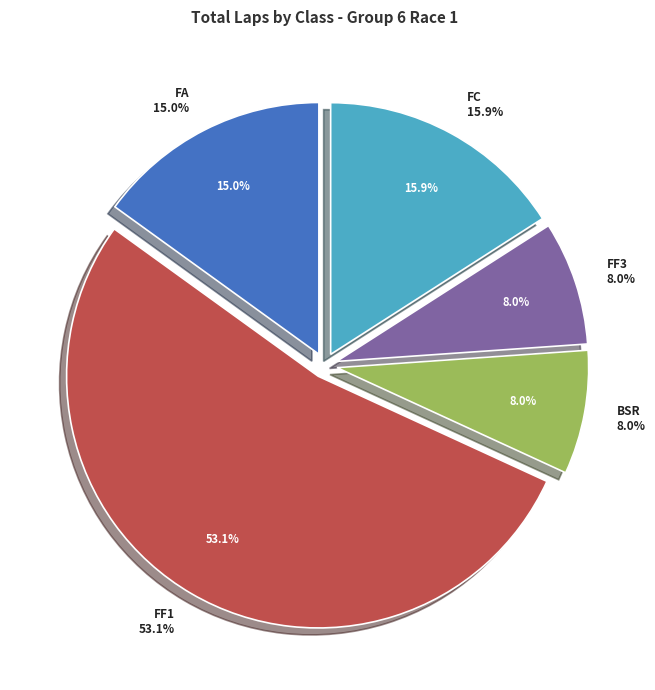

To the nearest percent, what portion does FF3 represent?

8%